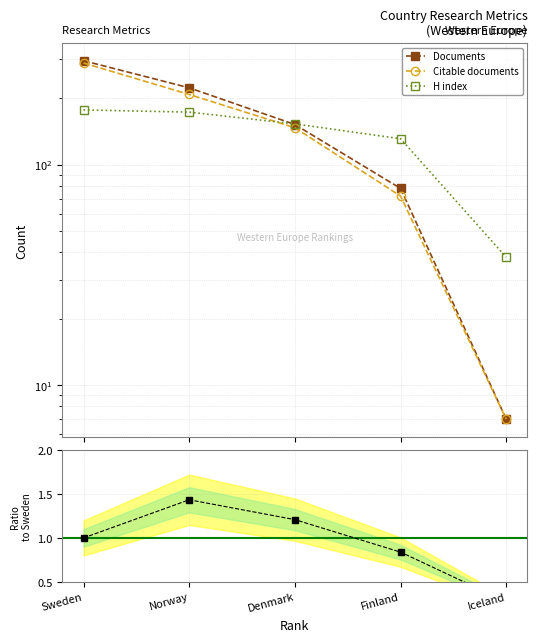

At which label is Ratio closest to 0?

Iceland